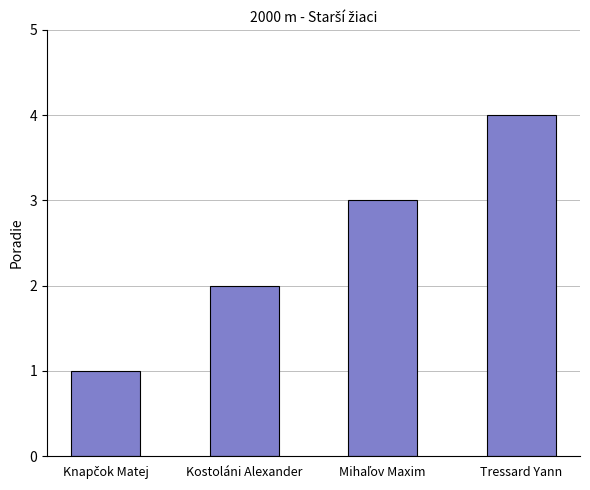

What is the change in value from Kostoláni Alexander to Tressard Yann?

+2